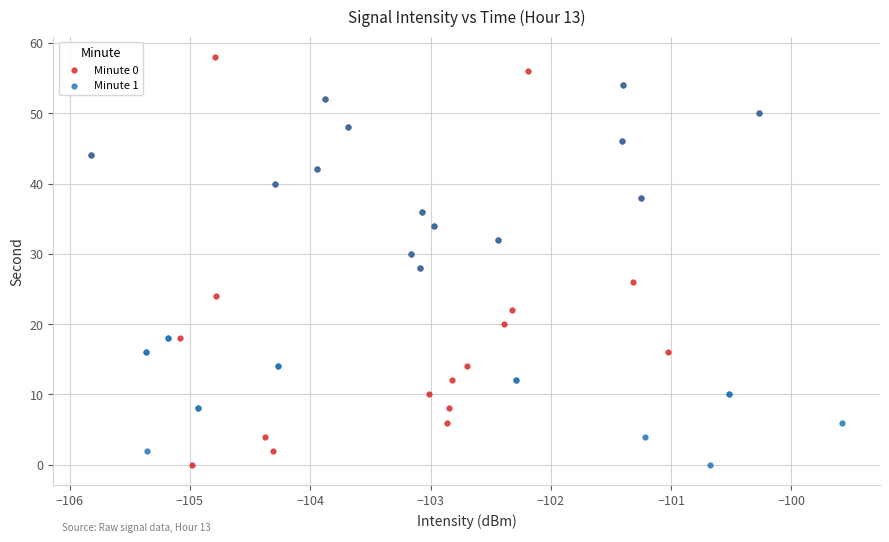

Which series reaches the maximum Y coordinate?

Minute 0